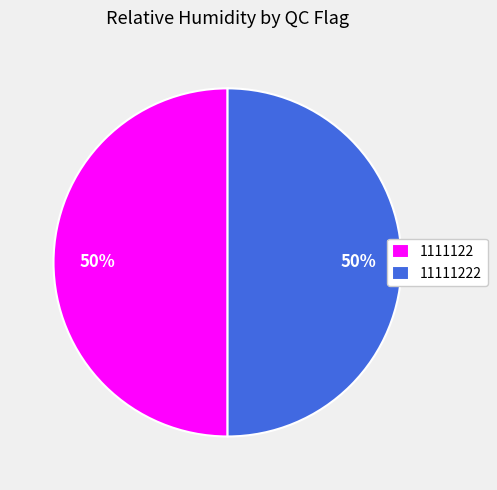

Is the sum of 11111222 and 1111122 greater than half?

Yes